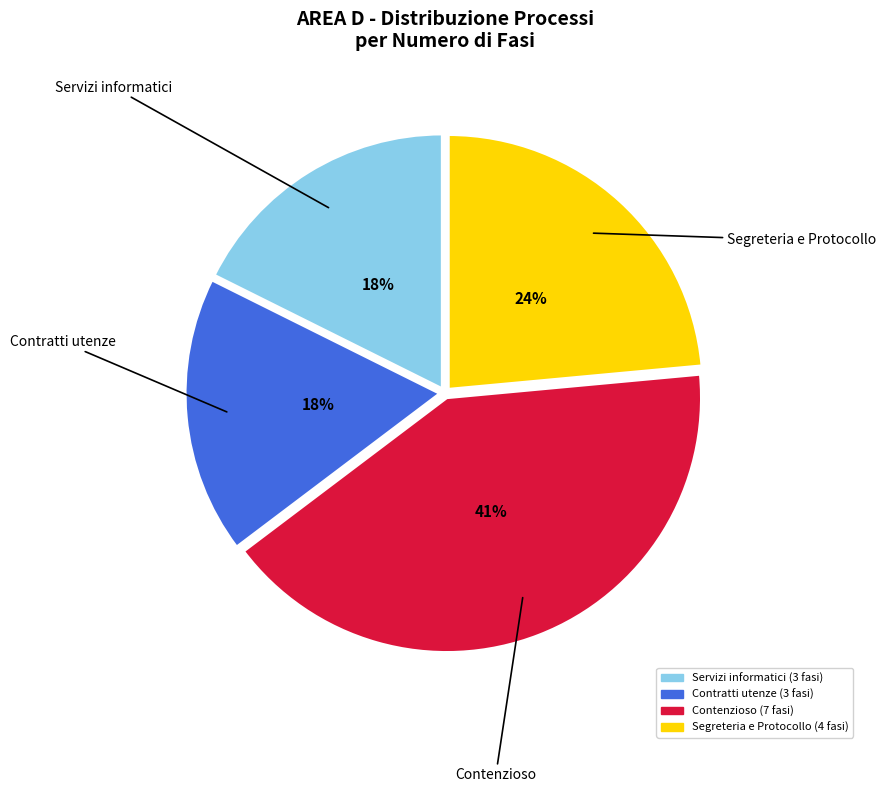

To the nearest percent, what is the average slice percentage?

25%